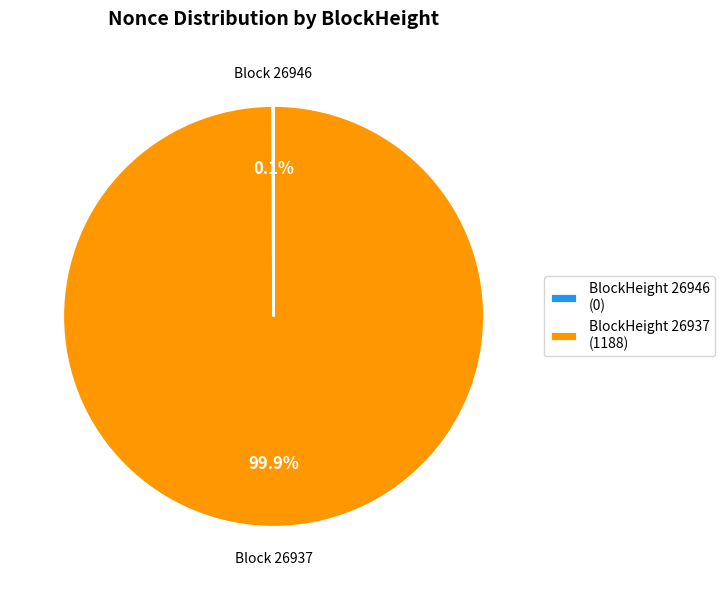

What is the largest slice in the pie chart?

BlockHeight 26937 (1188)